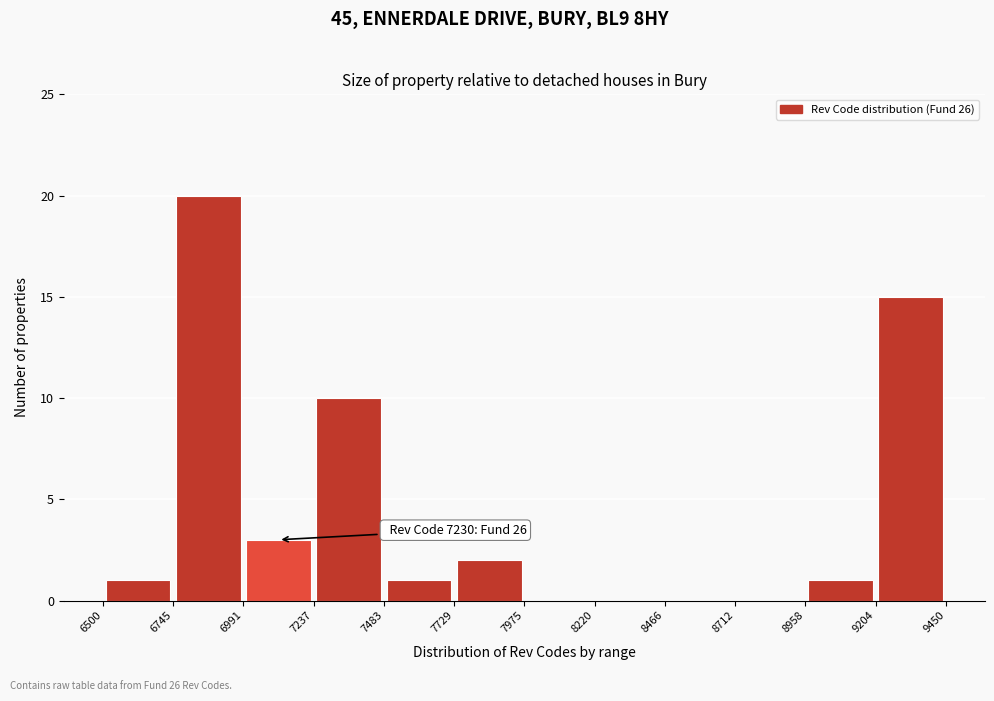

Over which range of the x-axis is the bar tallest?

6745 to 6991